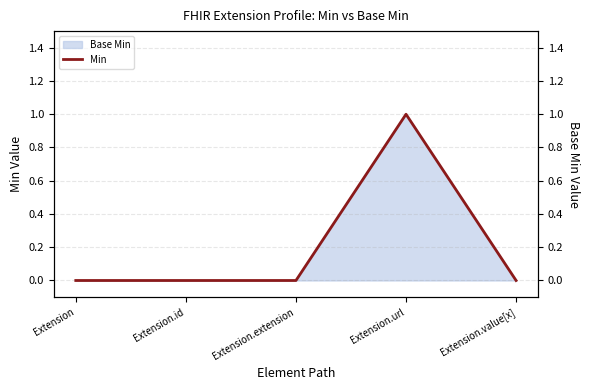

Reading left to right, transcribe all the data shown in this chart.

Extension=0	Extension.id=0	Extension.extension=0	Extension.url=1	Extension.value[x]=0